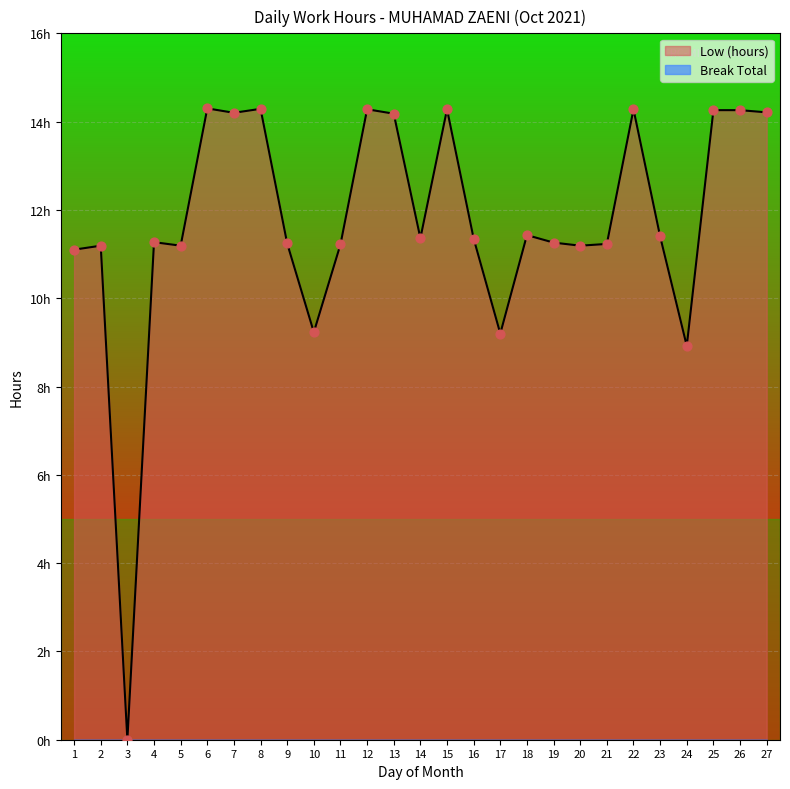

Which has a higher value, 24 or 12?

12